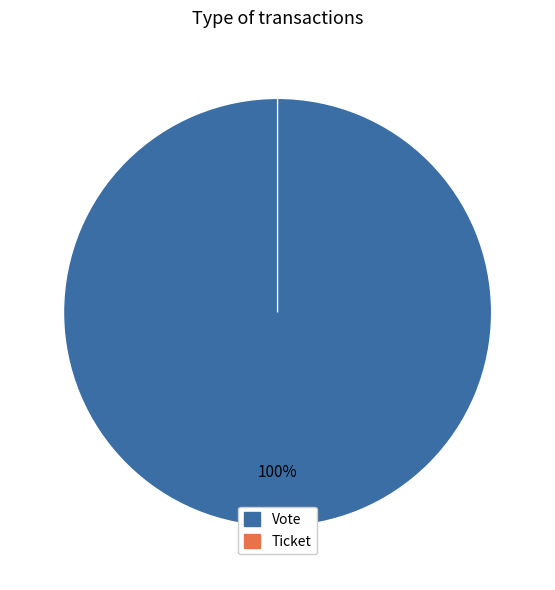

What percentage is NOT represented by Ticket?

100.0%